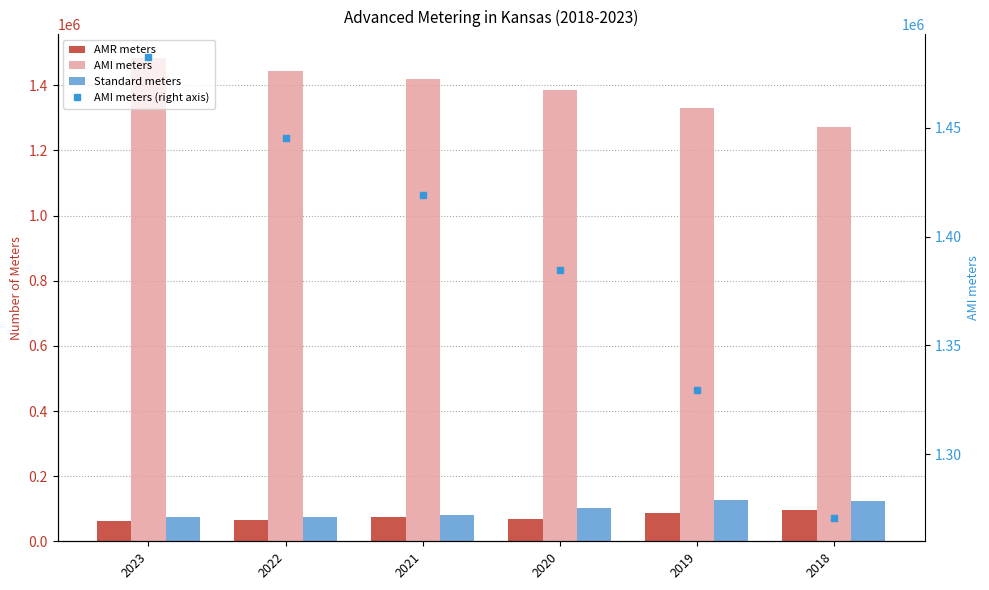

What is the smallest value displayed?

62476